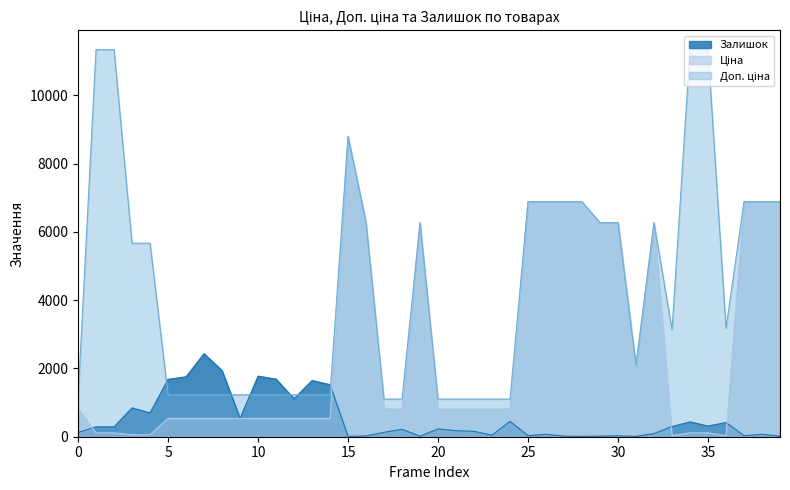

What is the value of the Доп. ціна point at the 15th from the left?

1227.2